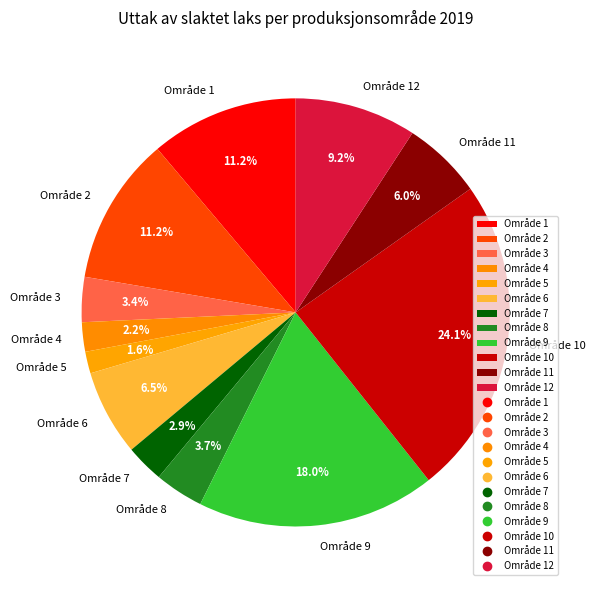

What is the largest slice in the pie chart?

Område 10